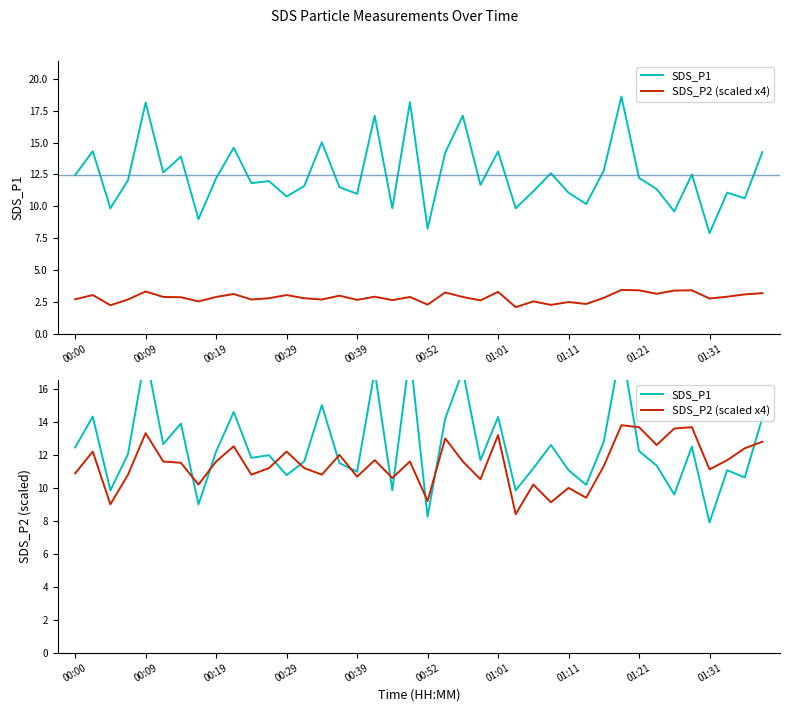

Reading left to right, list all the values displayed in this chart.

SDS_P1: 12.4	14.3	9.8	12.1	18.1	12.7	13.9	9.0	12.2	14.6	11.8	12.0	10.8	11.6	15.0	11.5	11.0	17.1	9.8	18.2	8.2	14.2	17.1	11.7	14.3	9.8	11.2	12.6	11.1	10.2	12.8	18.6	12.2	11.3	9.6	12.5	7.9	11.1	10.6	14.2
SDS_P2 (scaled x4): 10.9	12.2	9.0	10.8	13.3	11.6	11.5	10.2	11.6	12.5	10.8	11.2	12.2	11.2	10.8	12.0	10.7	11.7	10.6	11.6	9.2	13.0	11.6	10.5	13.2	8.4	10.2	9.1	10.0	9.4	11.3	13.8	13.7	12.6	13.6	13.7	11.1	11.7	12.4	12.8